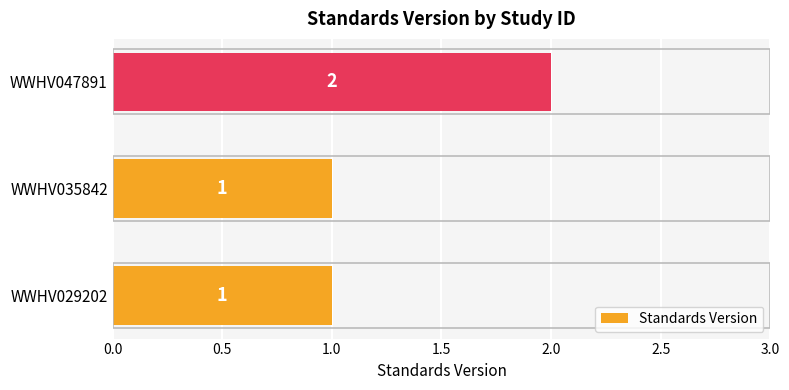

At which category does the chart reach its peak across all series?

WWHV047891